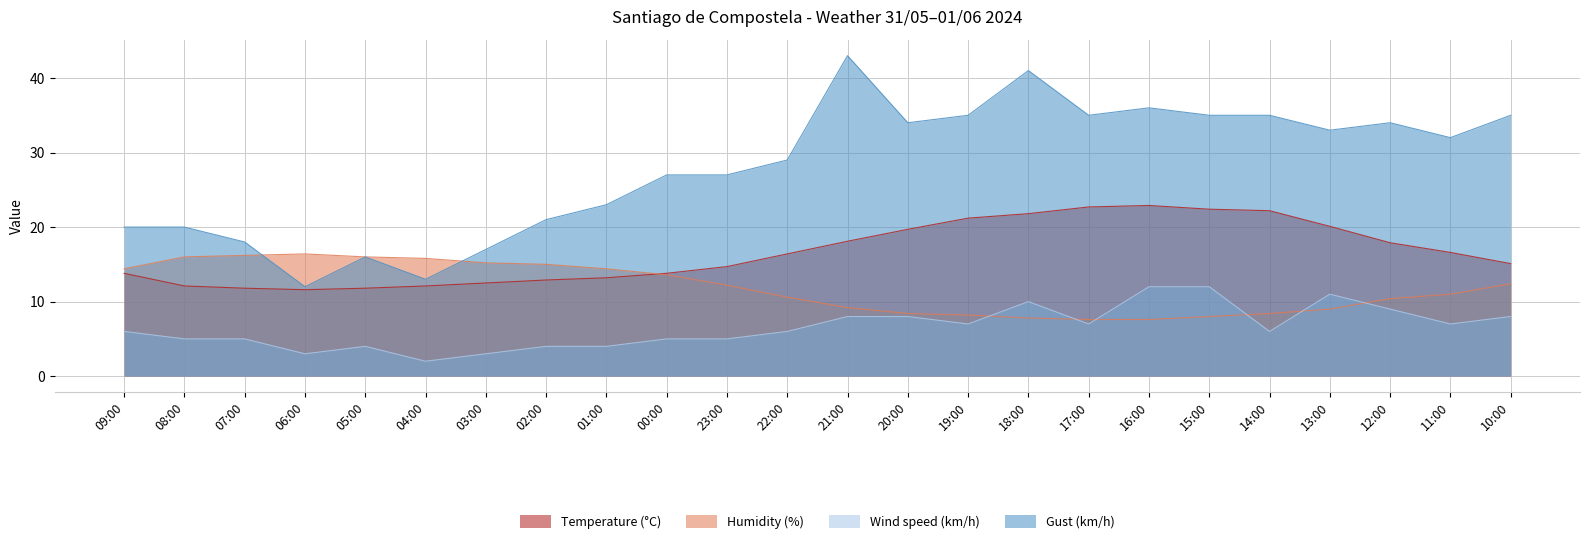

Rank the categories by Temperature (°C) value from highest to lowest.

16:00, 17:00, 15:00, 14:00, 18:00, 19:00, 13:00, 20:00, 21:00, 12:00, 11:00, 22:00, 10:00, 23:00, 09:00, 00:00, 01:00, 02:00, 03:00, 08:00, 04:00, 07:00, 05:00, 06:00